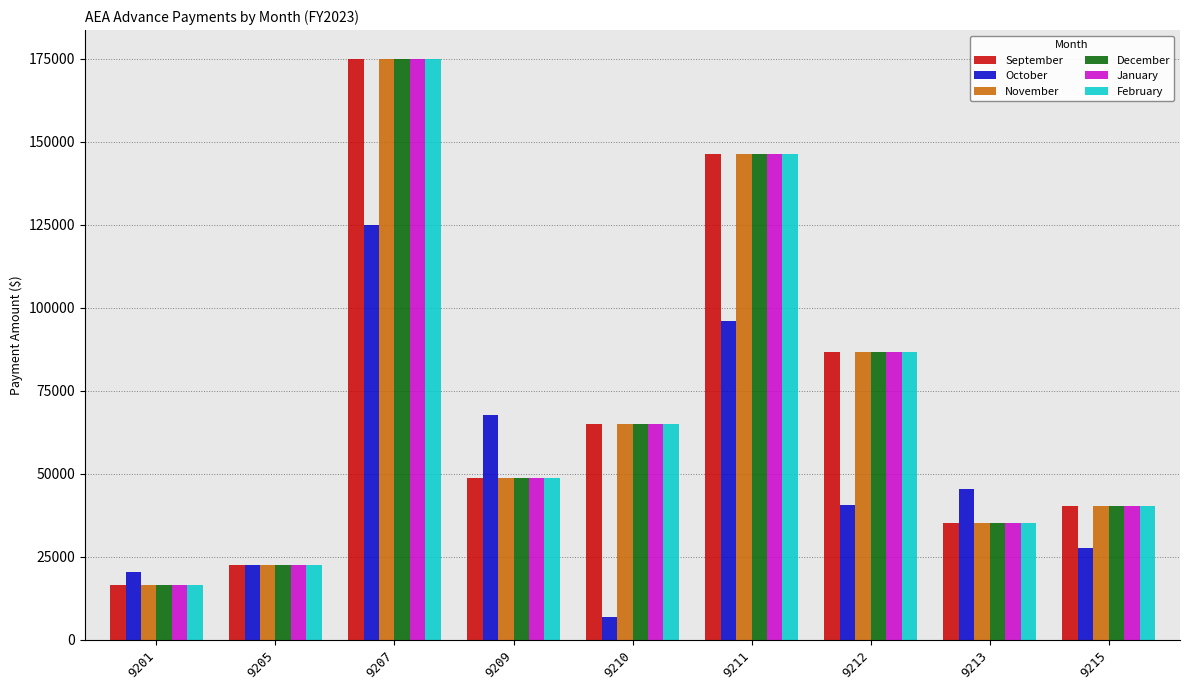

Is it true that November equals 86756.9 at 9212?

True